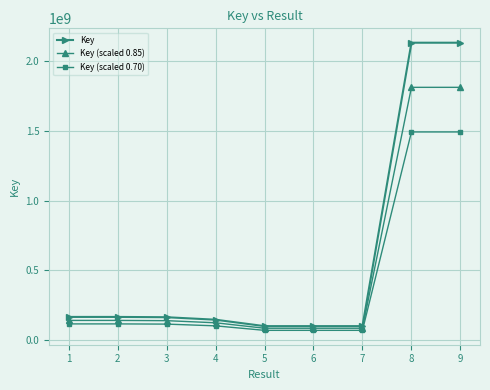

What is the spread (max minus min) of values at 6?

30219252.3